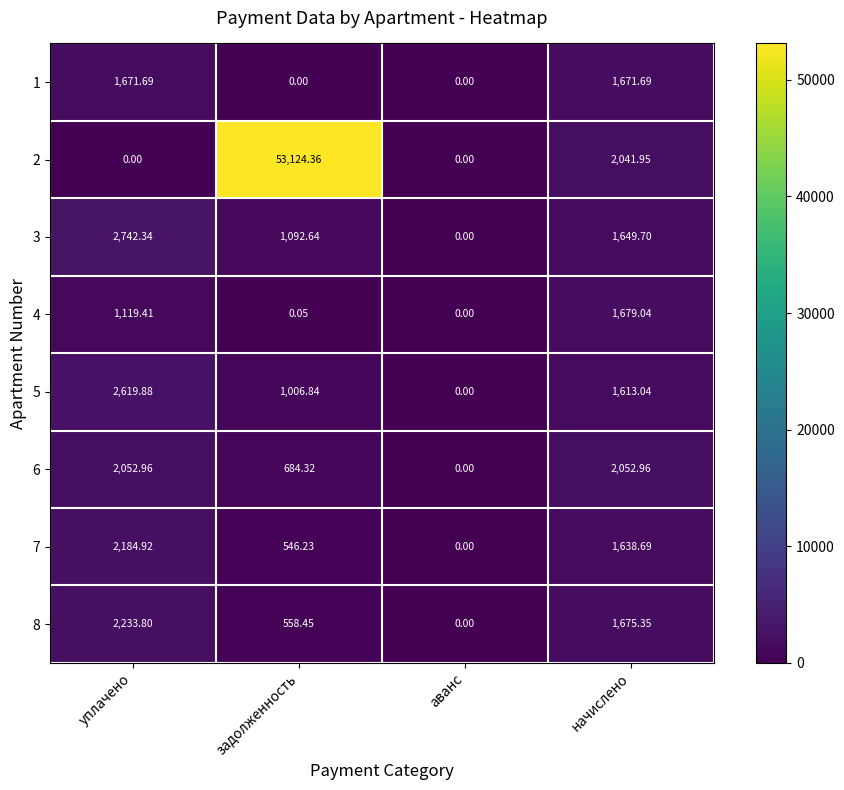

How many data points does each series have?

4